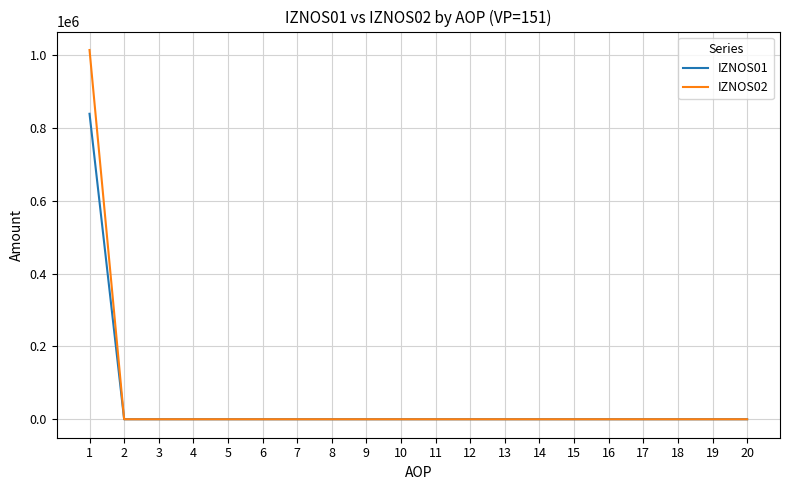

What is the highest value of the IZNOS02 series?

1014433.8